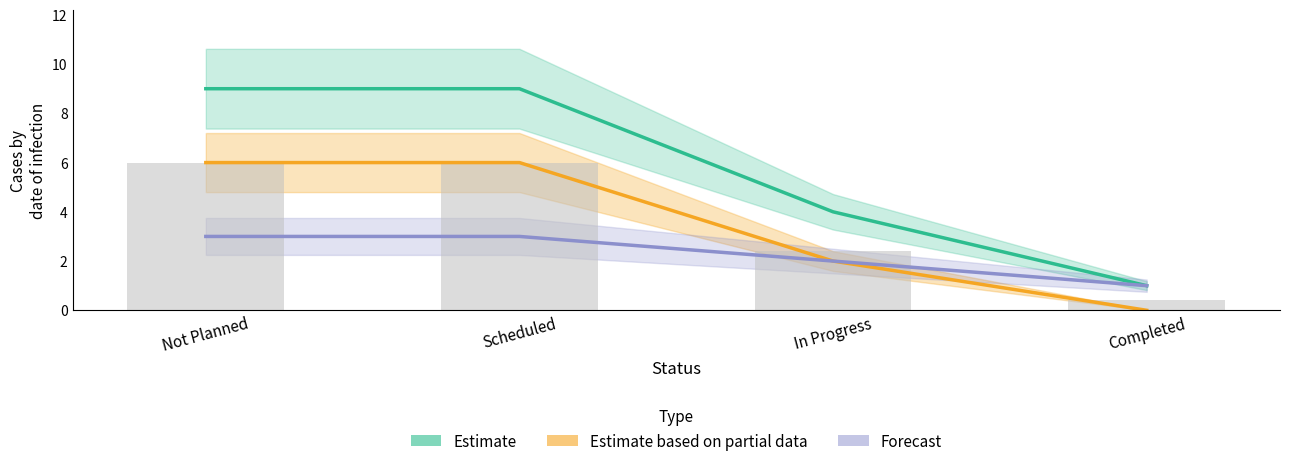

At how many categories does at least one series exceed 6?

2